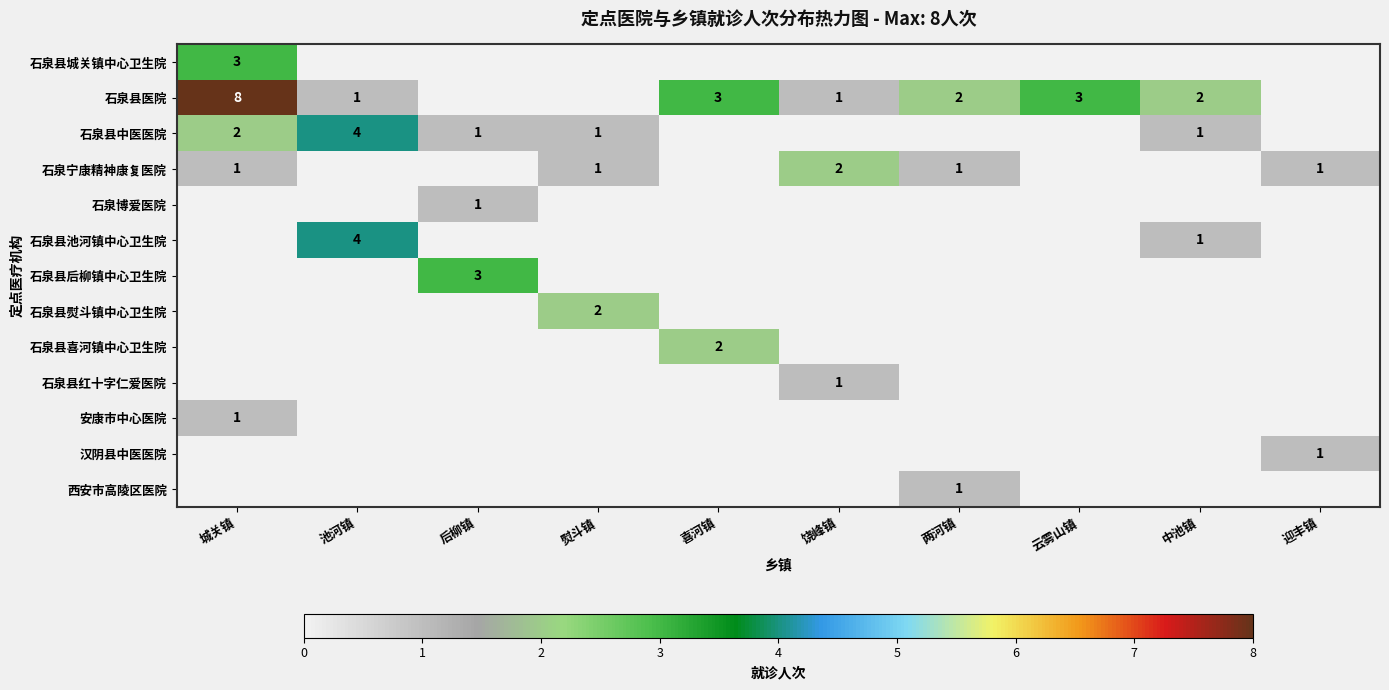

Is it true that 石泉县医院 equals 1 at 池河镇?

True